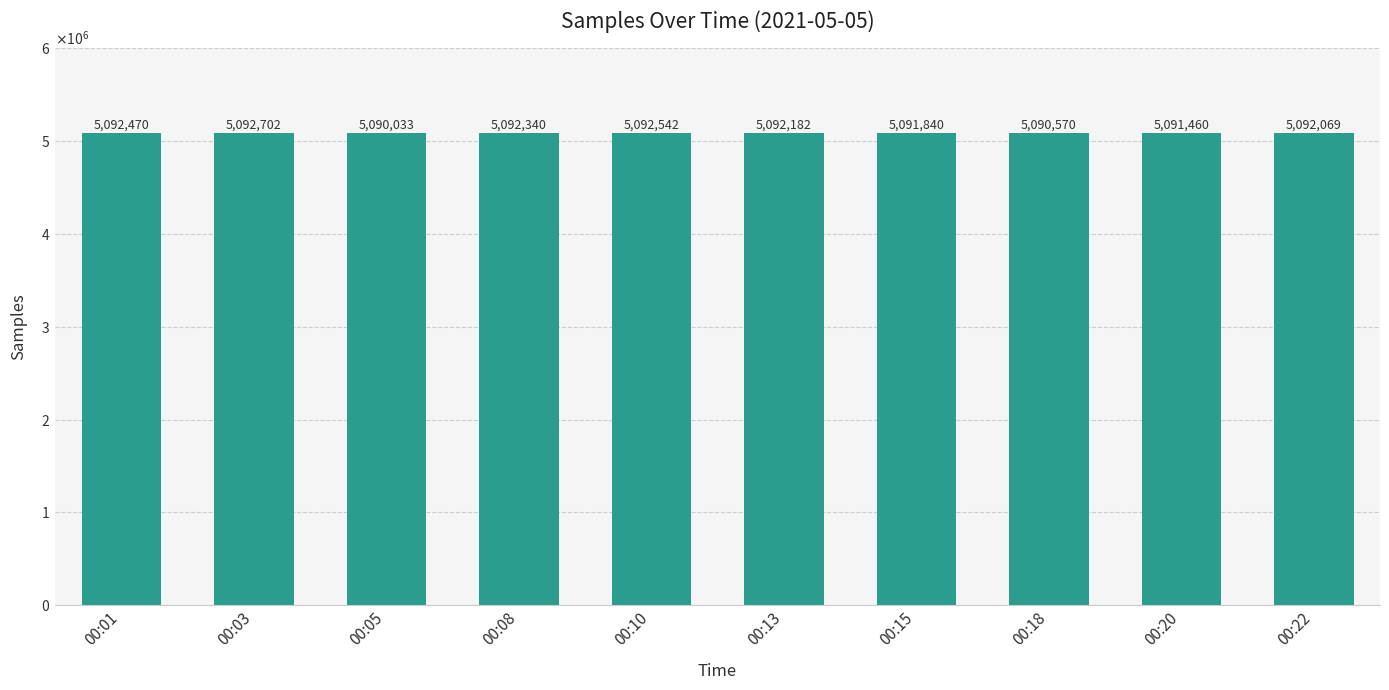

List the labels in order of value, smallest first.

00:05, 00:18, 00:20, 00:15, 00:22, 00:13, 00:08, 00:01, 00:10, 00:03